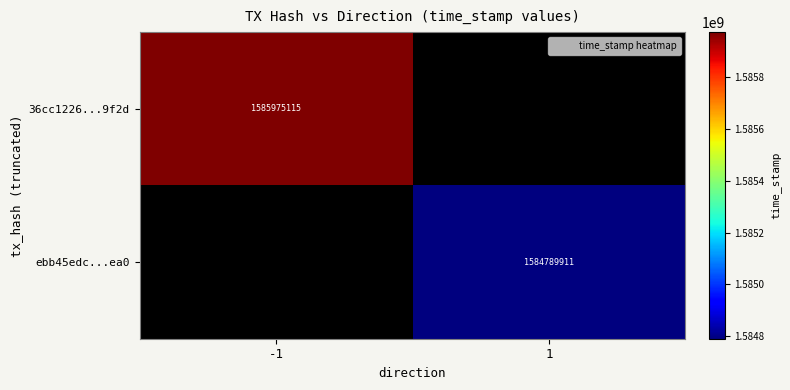

At which category does the chart reach its peak across all series?

-1